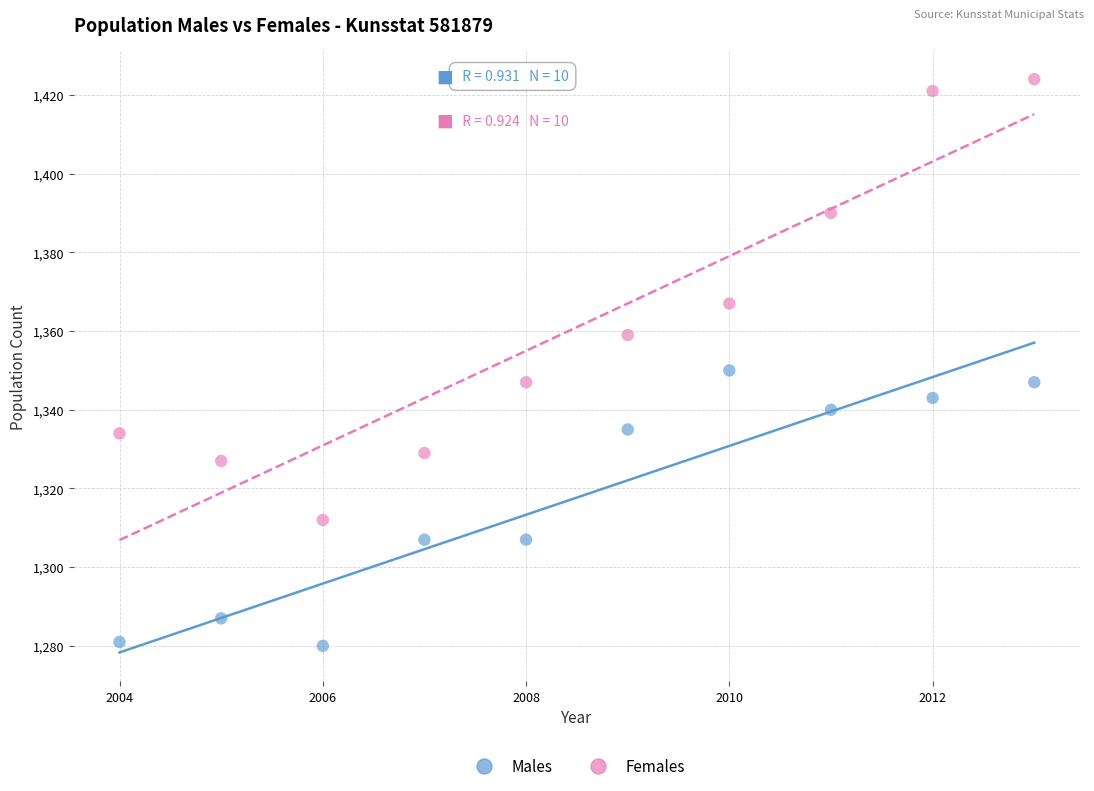

What are all the series names shown in the legend?

Males, Females